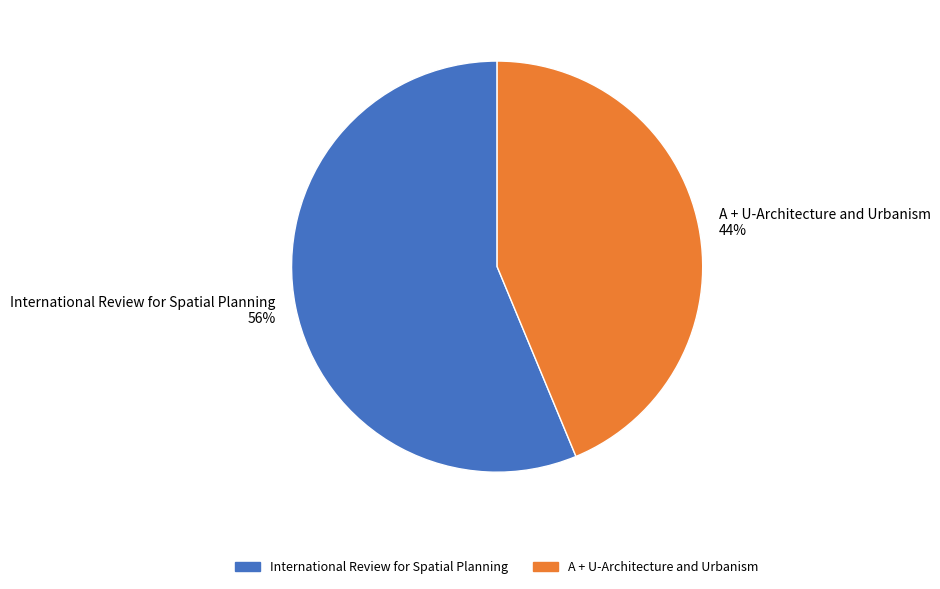

Is it true that International Review for Spatial Planning is 56% of the pie?

True